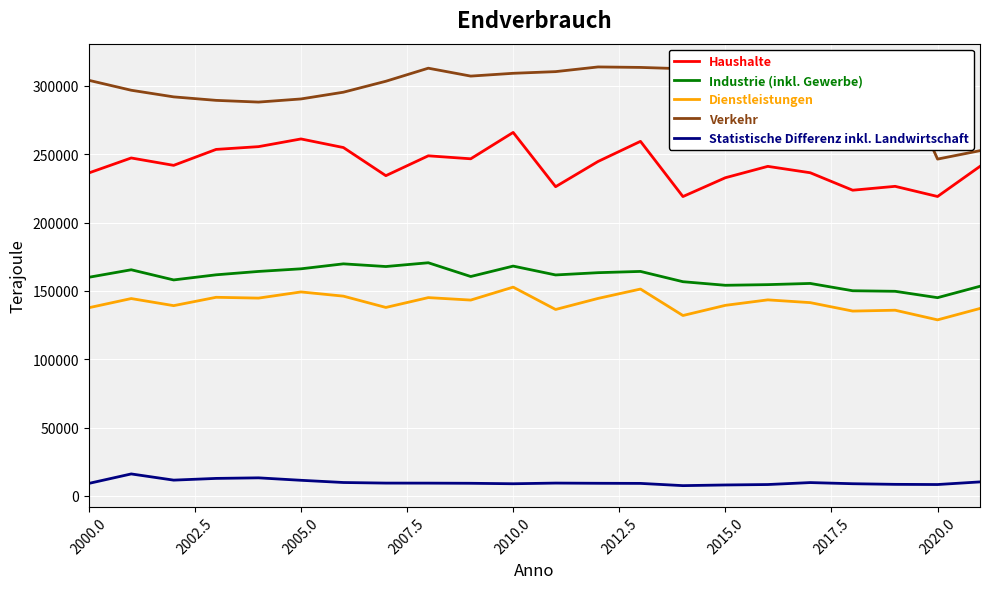

What is the maximum value for Statistische Differenz inkl. Landwirtschaft?

16130